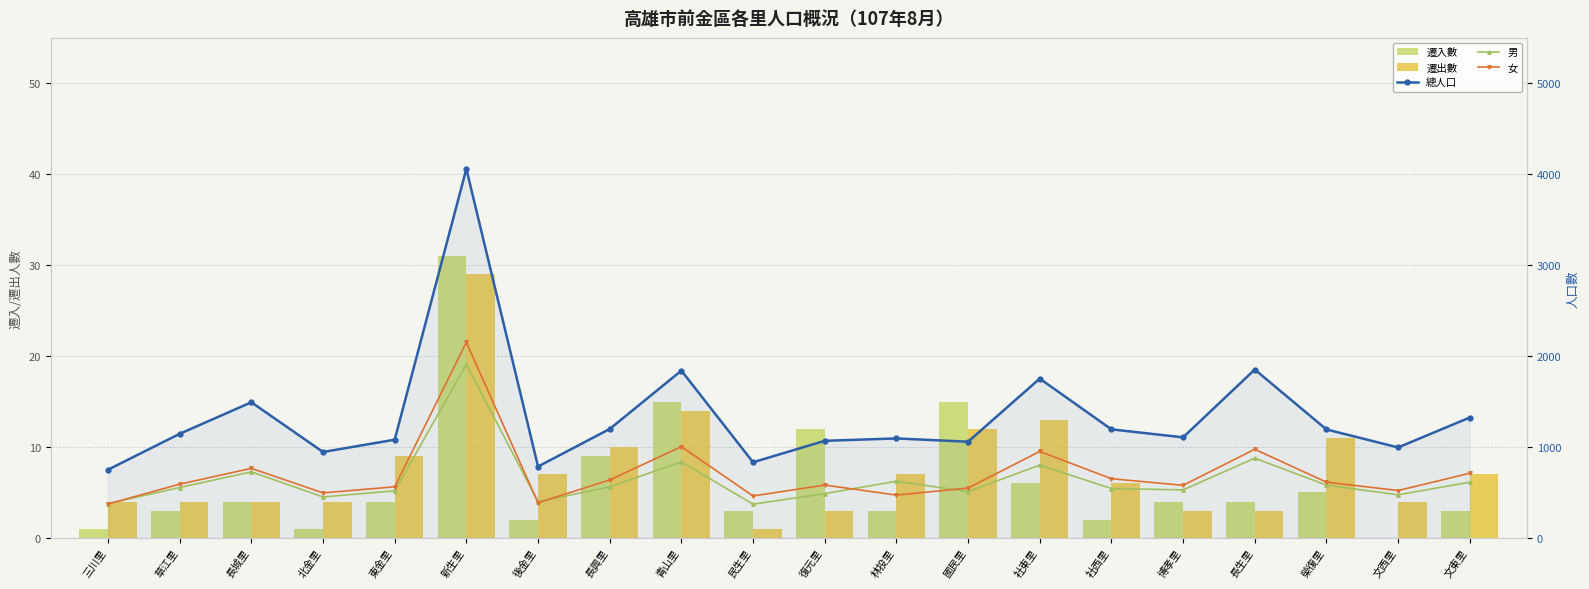

What is the label of the 10th bar from the right?

復元里